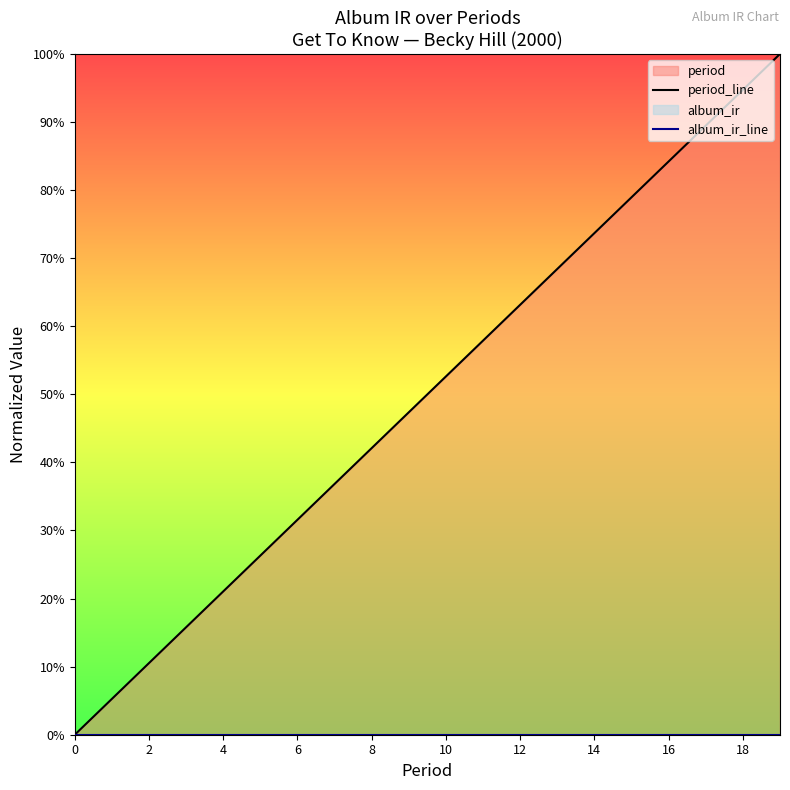

List the series in order of their overall mean, highest first.

period_line, album_ir_line